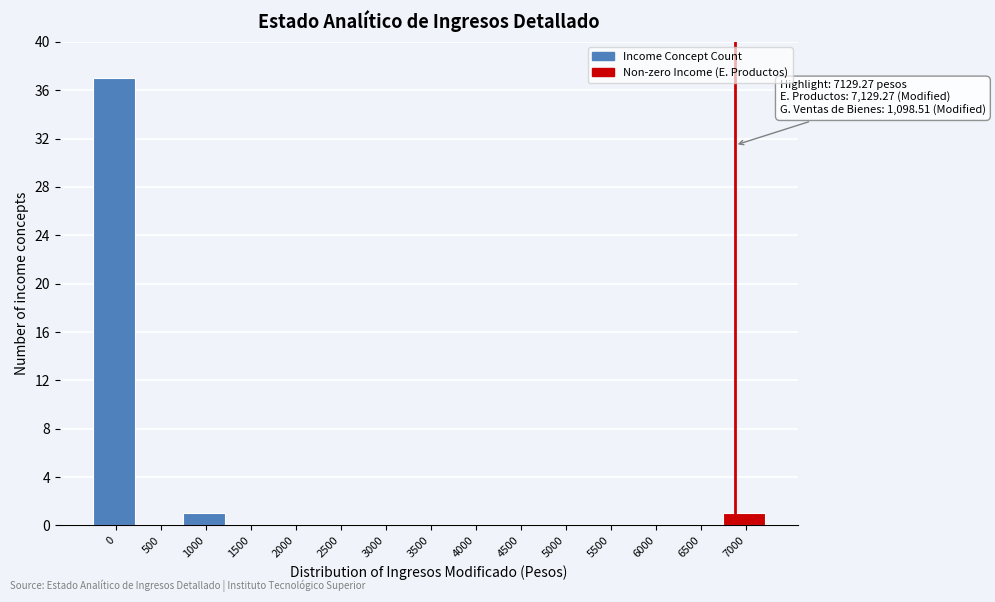

Reading left to right, list all the values displayed in this chart.

0=37	500=0	1000=1	1500=0	2000=0	2500=0	3000=0	3500=0	4000=0	4500=0	5000=0	5500=0	6000=0	6500=0	7000=1